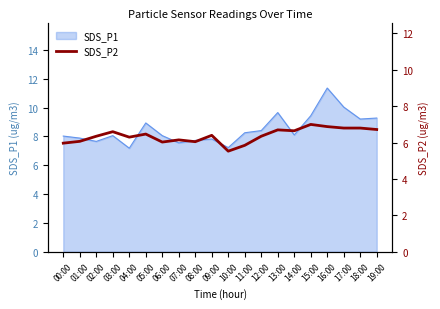

Which category has the highest value across all series?

15:00